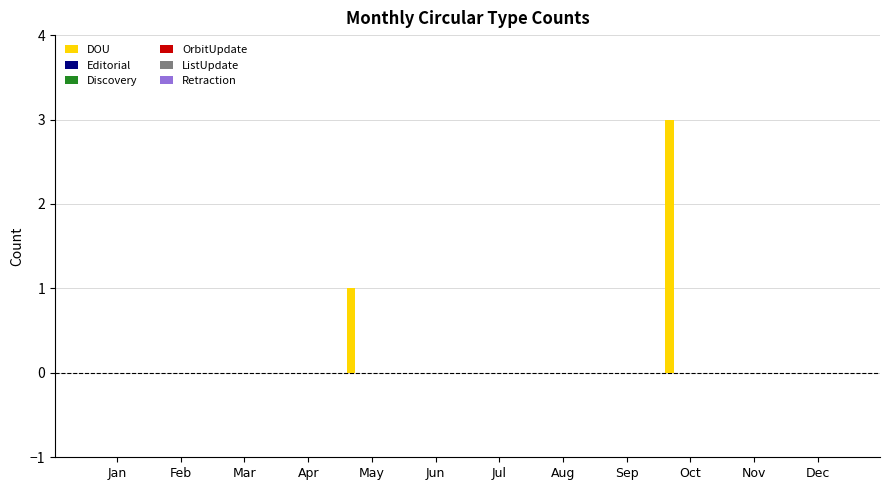

What is the sum of all values?

4